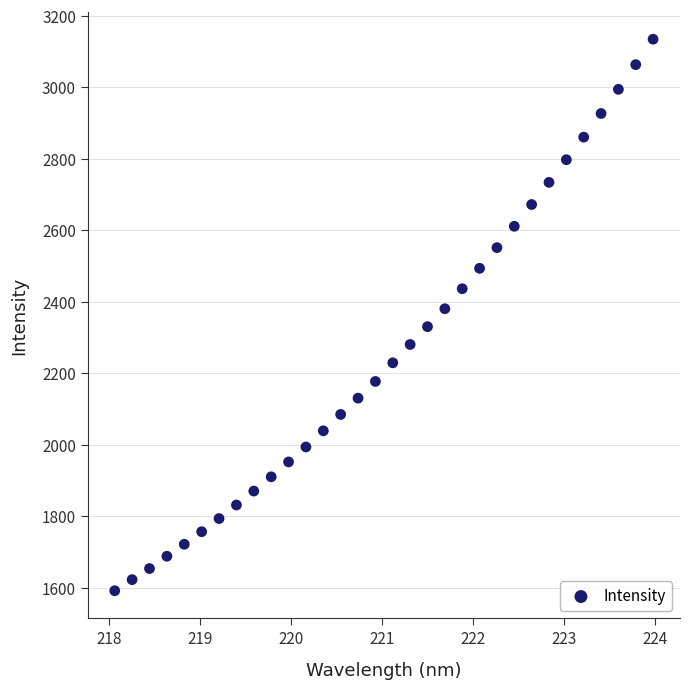

What is the range of X values (max minus min)?

5.9